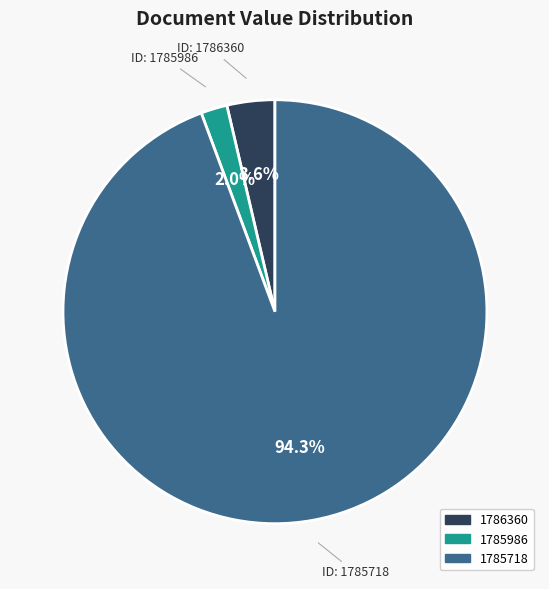

To the nearest percent, what is the difference between the 1785986 and 1785718 slice percentages?

92%